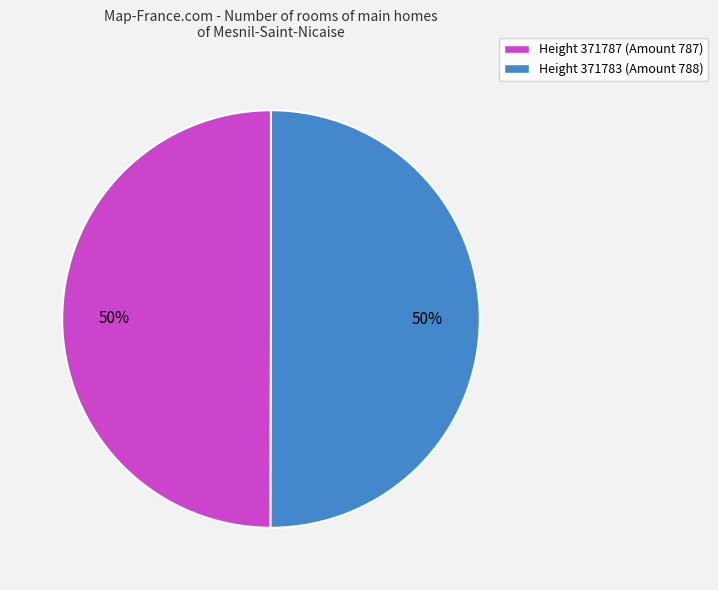

To the nearest percent, what is the combined percentage of Height 371787 (Amount 787) and Height 371783 (Amount 788)?

100%